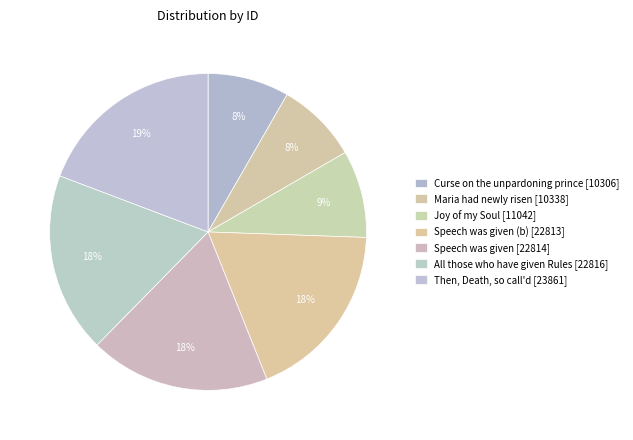

How many slices are in this pie chart?

7